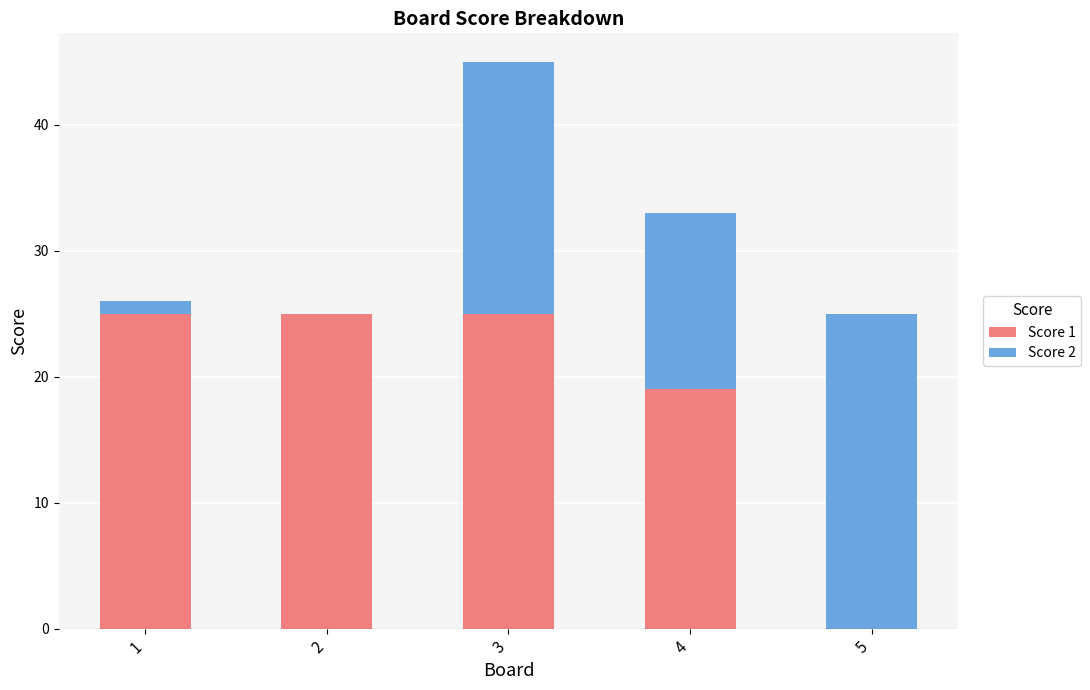

The value of Score 1 at 1 is 36. True or false?

False